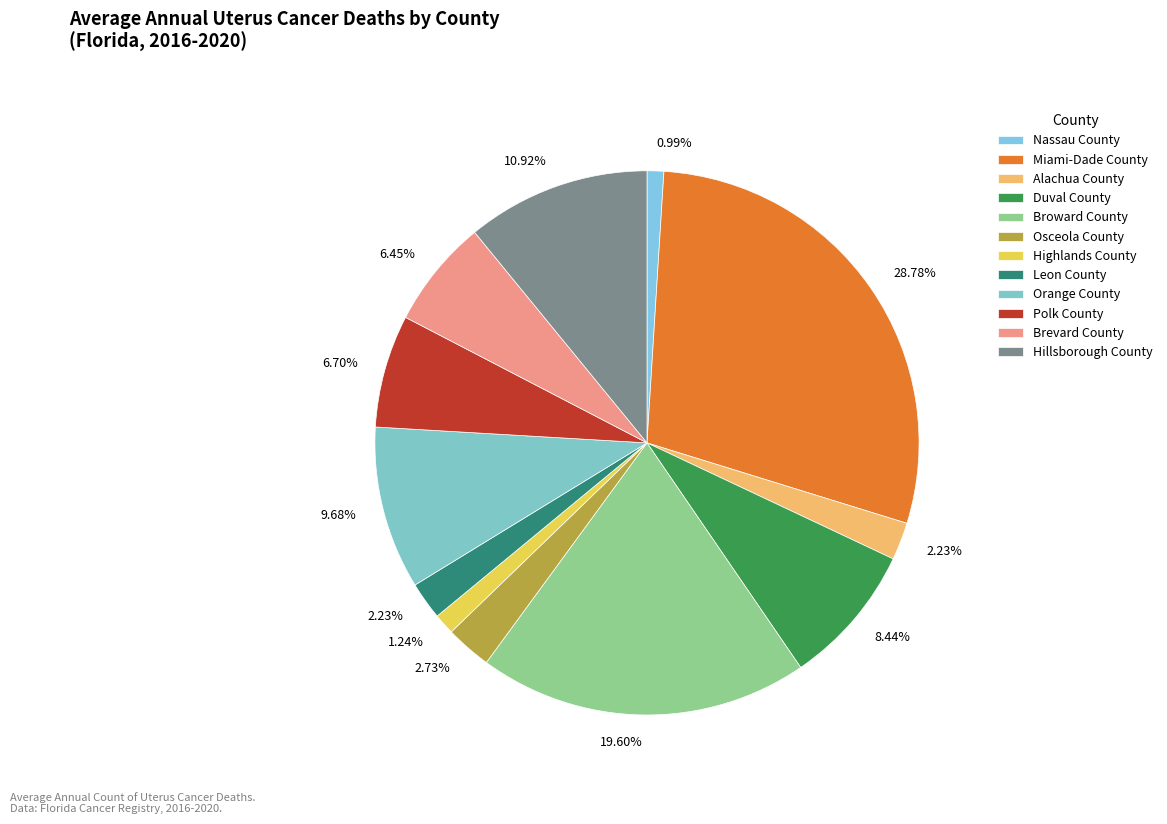

What is the change in value from Leon County to Hillsborough County?

+35